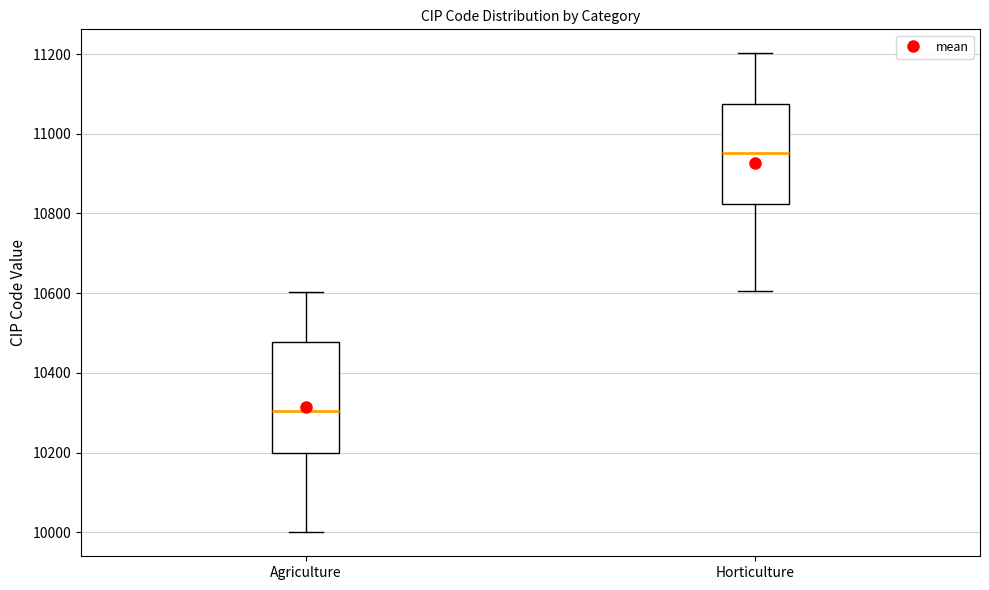

Reading left to right, read every box against the y-axis: the position of its median line, the range the box covers, and the ends of its whiskers. The values are not printed on the chart, so give them approximately, as read against the axis.

Agriculture: median 10300, box 10200 to 10480, whiskers 10000 to 10600
Horticulture: median 10960, box 10820 to 11080, whiskers 10600 to 11200